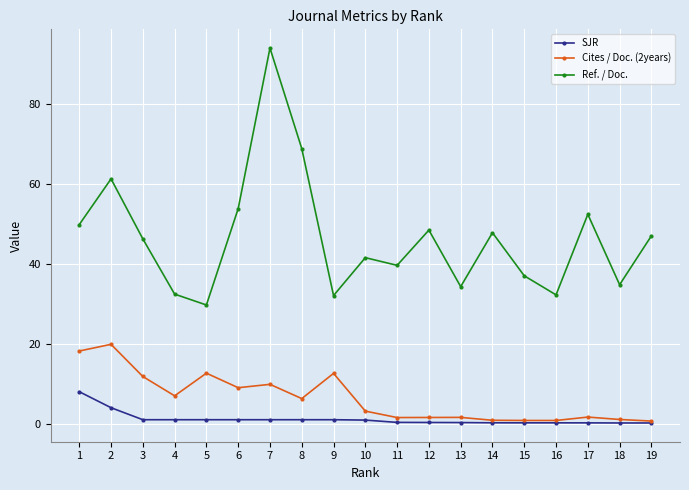

True or false: Ref. / Doc. has a value of 37.0 at 15.

True